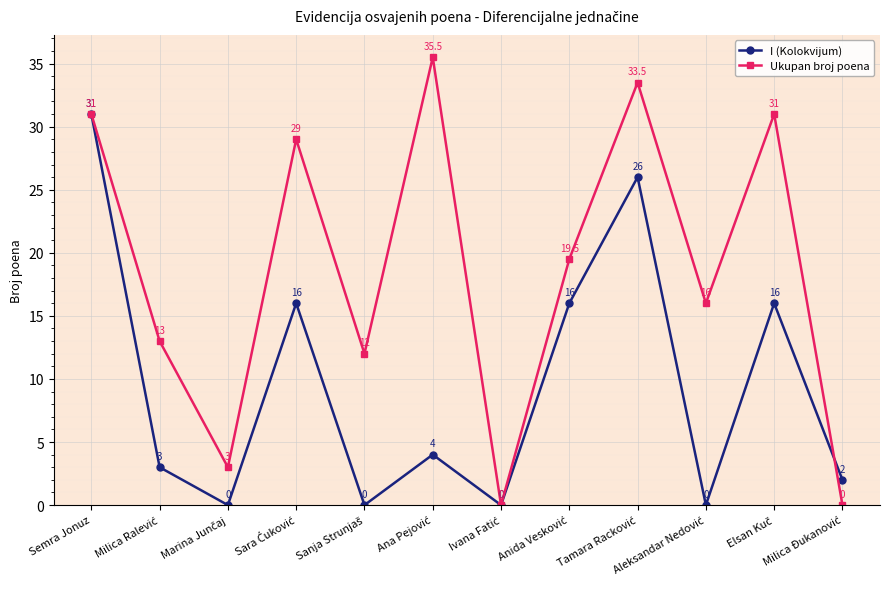

How many interior local peaks does the Ukupan broj poena series have?

4